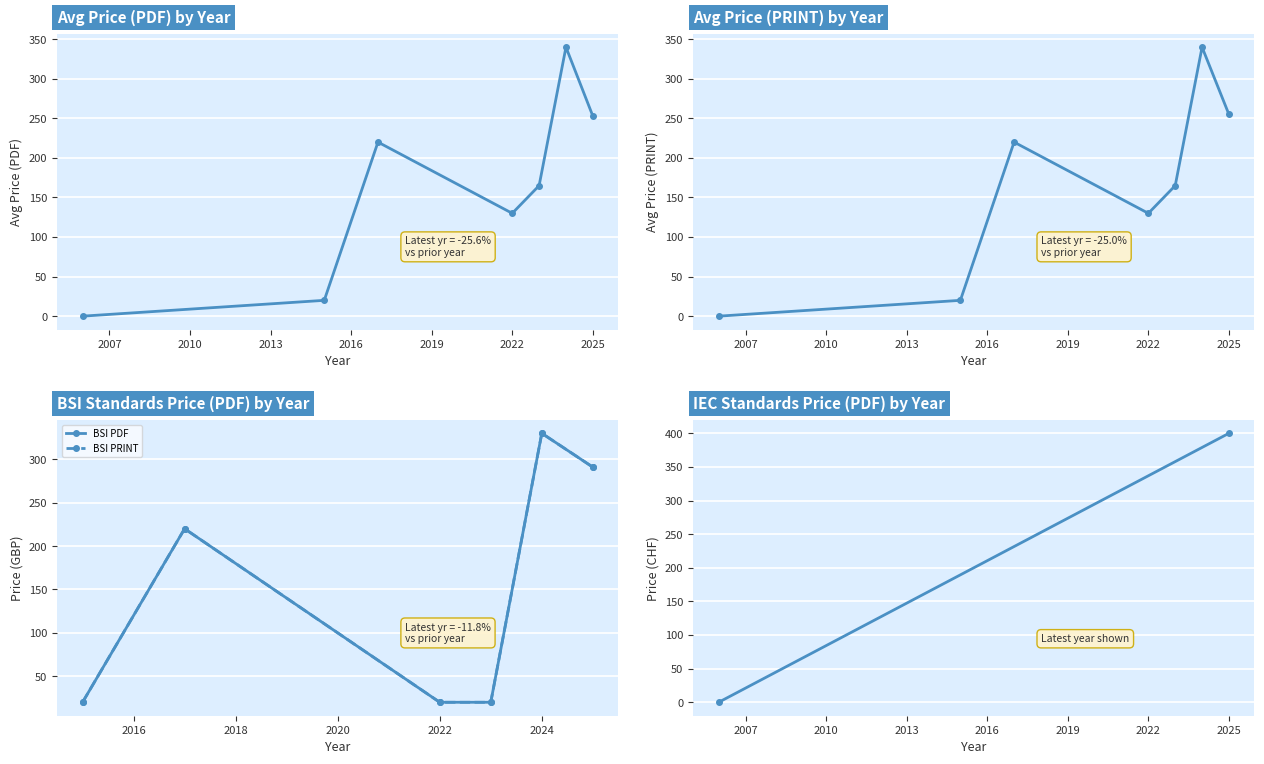

How many values in Price (PRINT) are above zero?

6